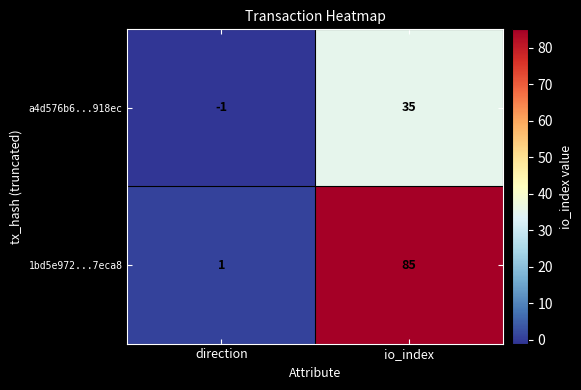

The value of 1bd5e972...7eca8 at io_index is 54. True or false?

False